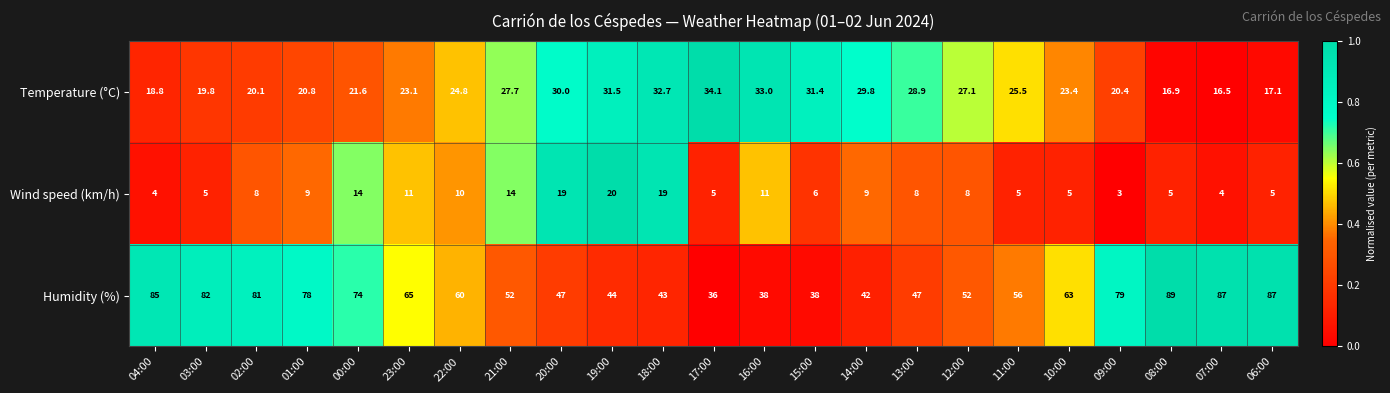

Which series changed the most between 21:00 and 16:00?

Humidity (%)